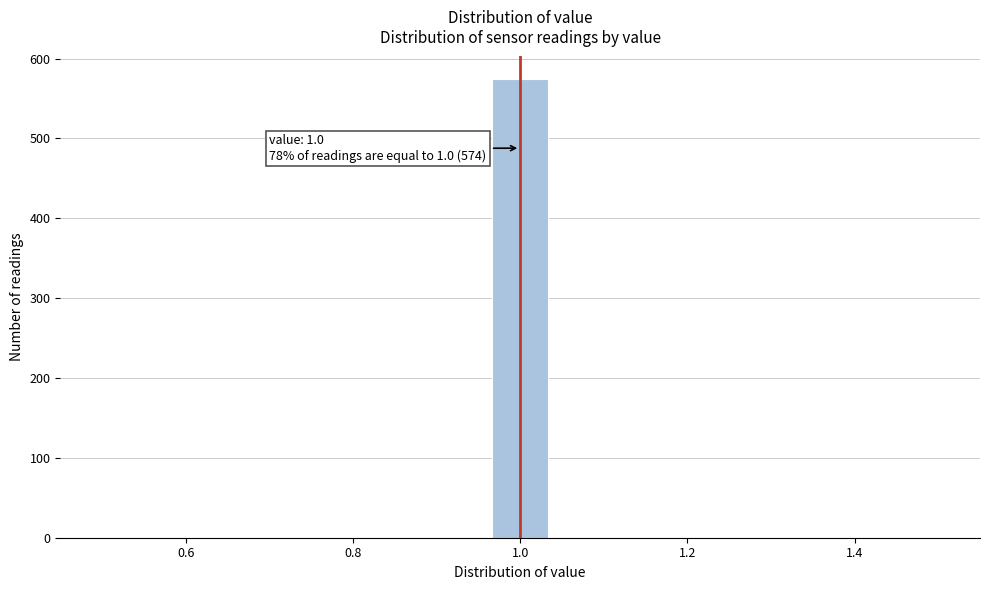

Read against the x-axis, roughly where is the centre of the tallest bar?

1.00